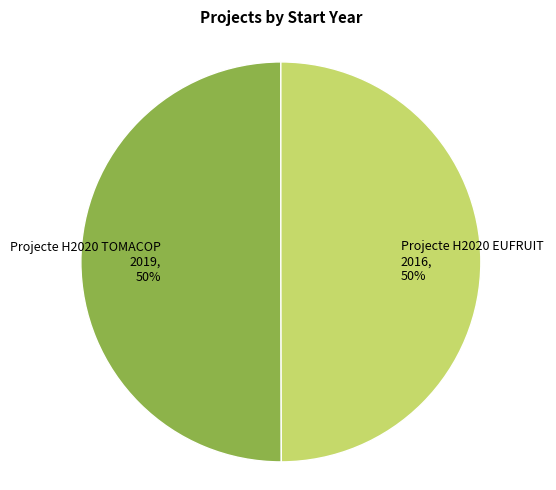

How many segments does this pie chart have?

2